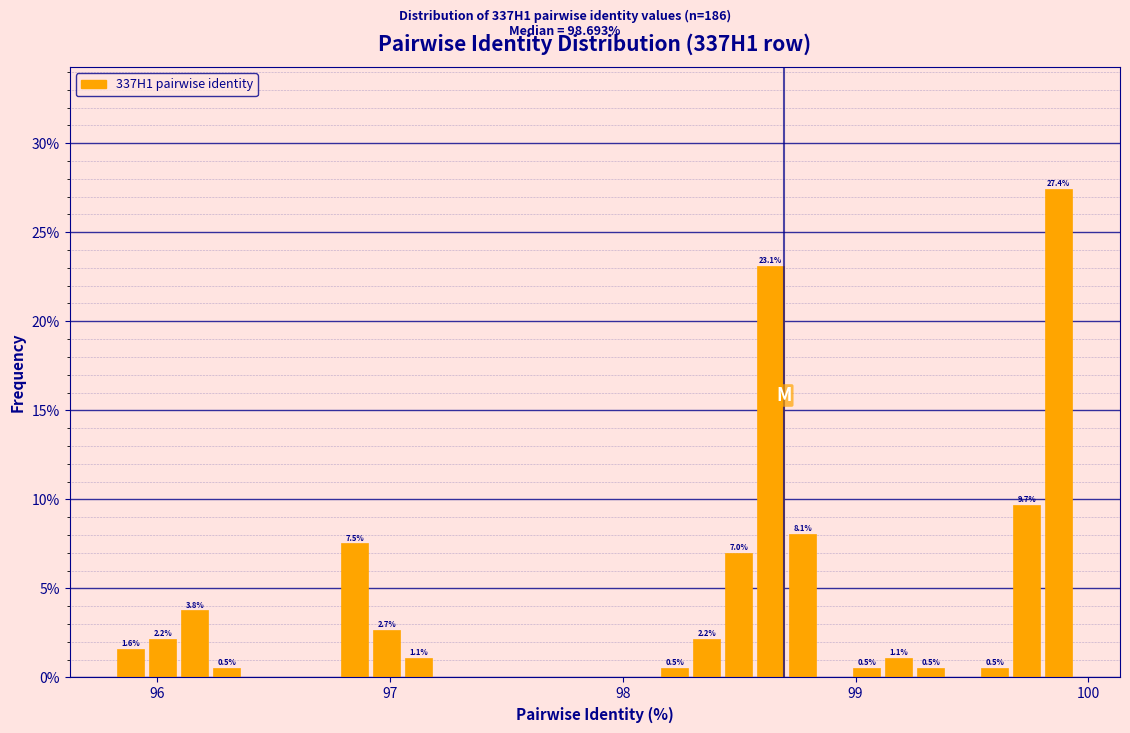

Read against the x-axis, roughly where is the centre of the tallest bar?

99.9